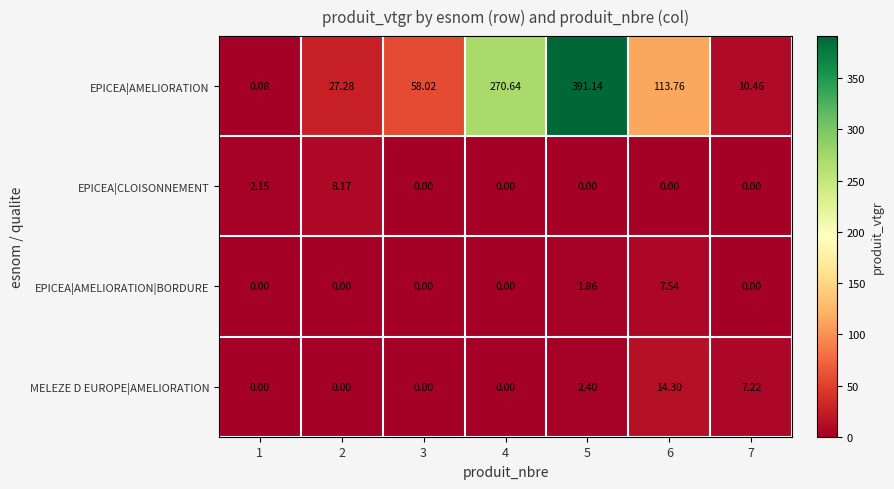

What is the spread (max minus min) of values at 2?

27.3